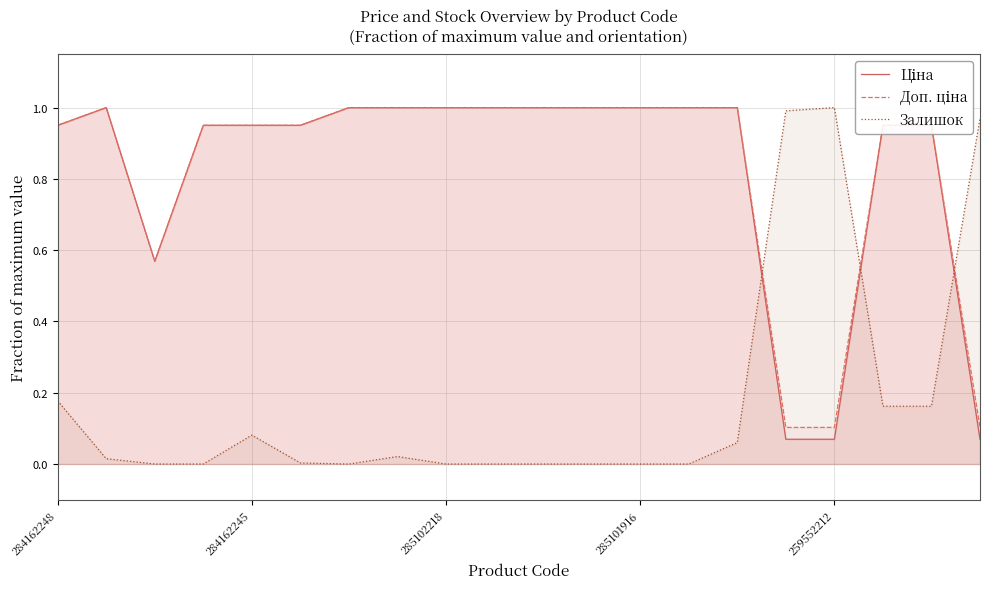

What is the lowest value of the Ціна series?

0.1